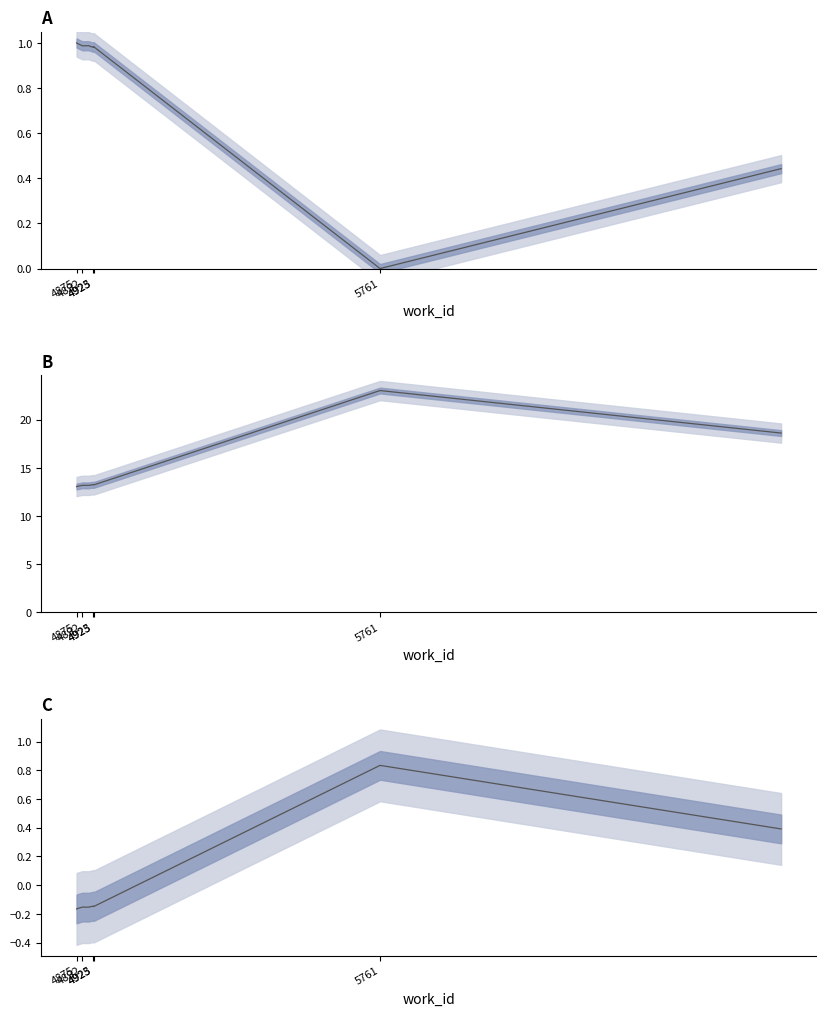

Reading left to right, transcribe all the data shown in this chart.

id (normalized, inverted): 1.0	1.0	1.0	1.0	1.0	1.0	1.0	1.0	0.0	0.4
id (thousands): 13.1	13.1	13.2	13.2	13.2	13.2	13.2	13.2	23.0	18.6
id (normalized, centered): -0.2	-0.2	-0.2	-0.2	-0.1	-0.1	-0.1	-0.1	0.8	0.4